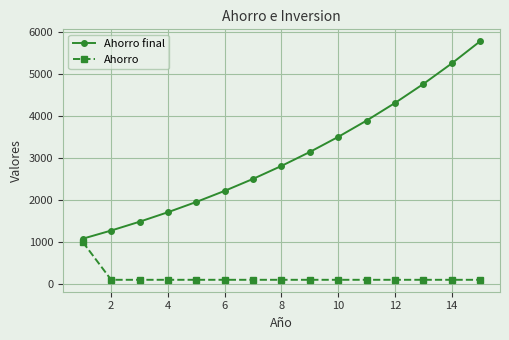

True or false: Ahorro and Ahorro final intersect in this chart.

False